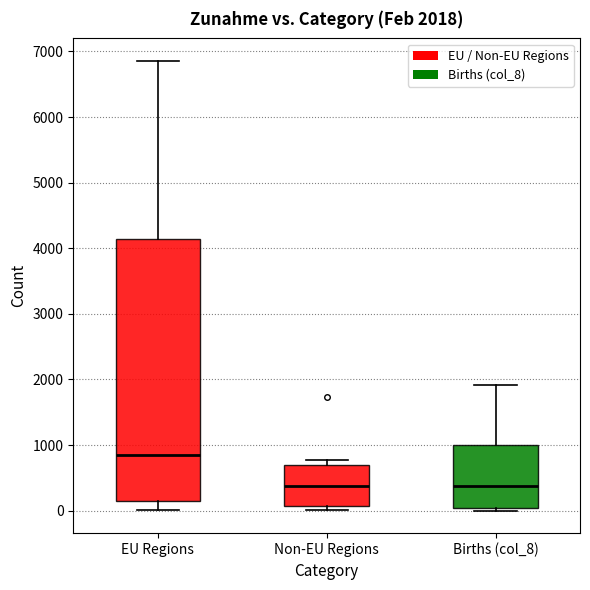

Which box is the tallest, from its lower edge to its upper edge?

EU Regions